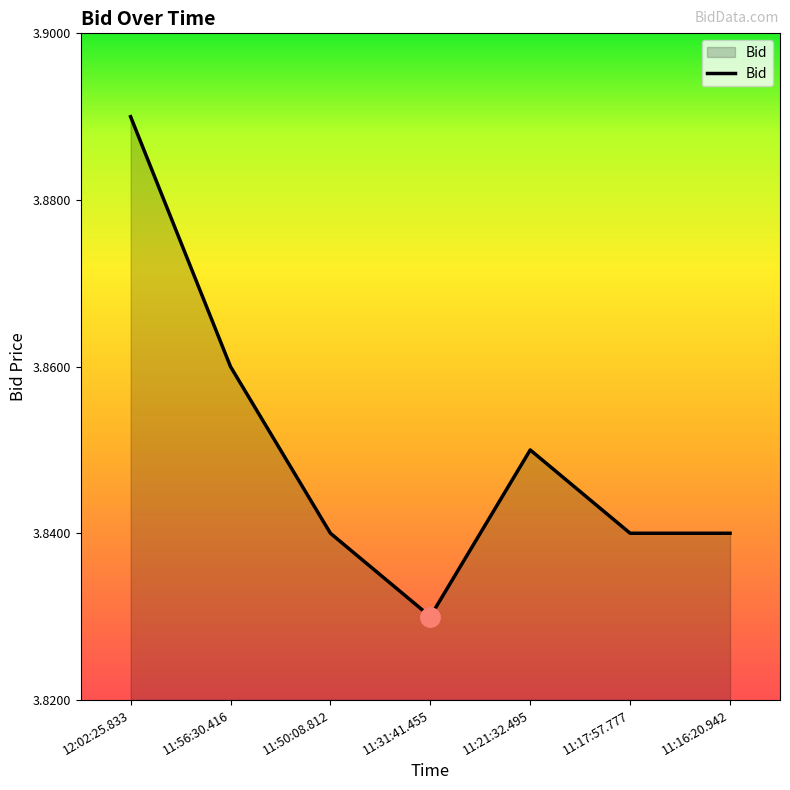

How many series are shown in this chart?

1